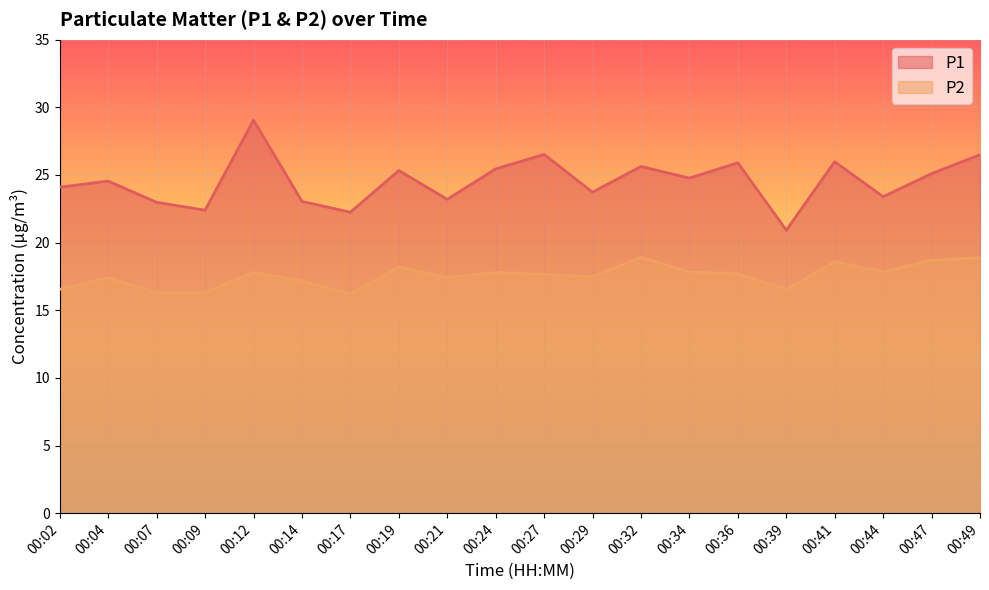

How many values in the P1 series are below 24?

8